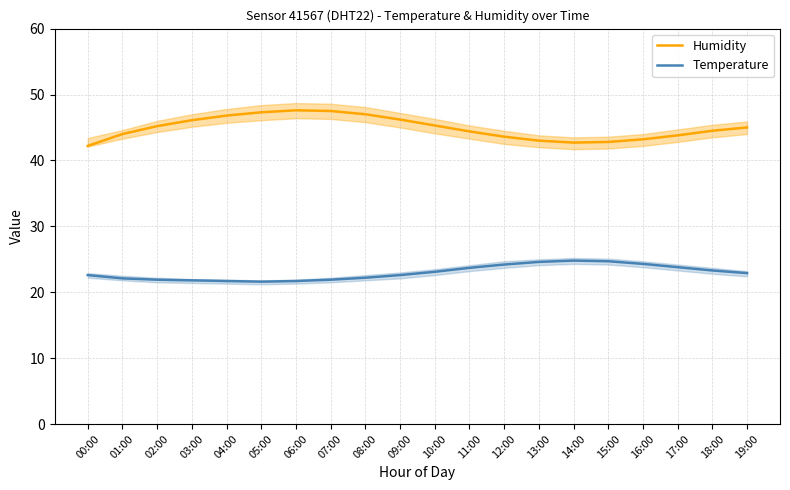

At which category does Temperature reach its first local valley?

05:00